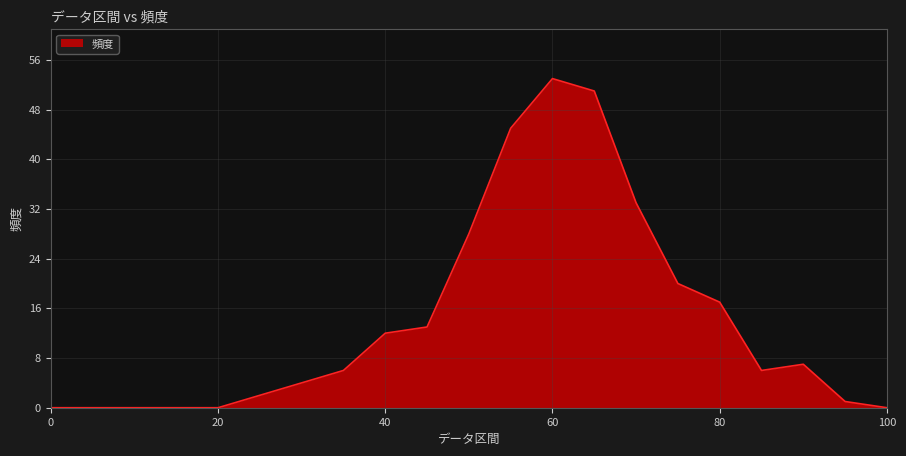

What is the difference between the maximum and minimum values?

53